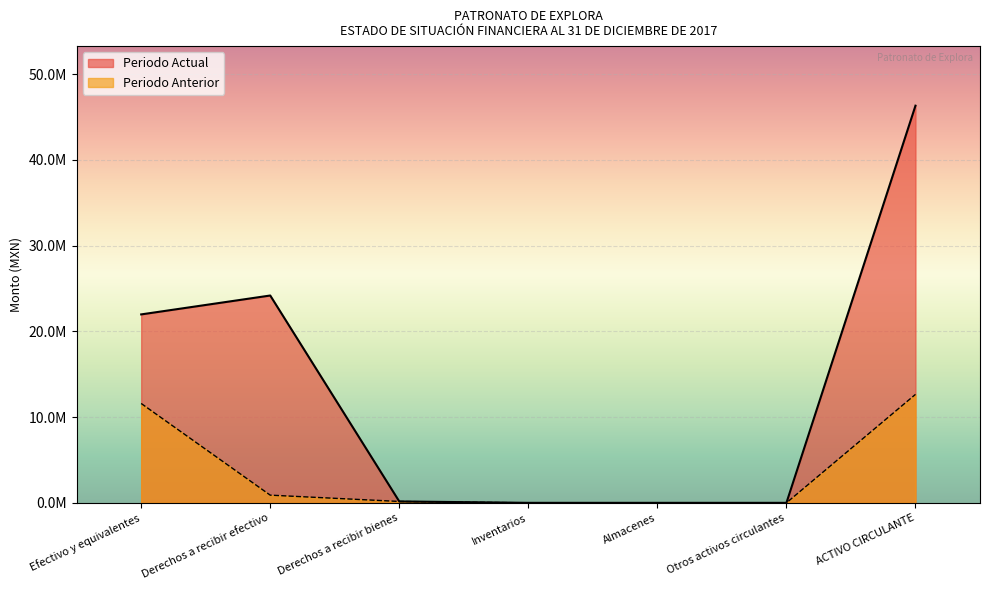

How many values in the Periodo Actual series exceed 162282?

3